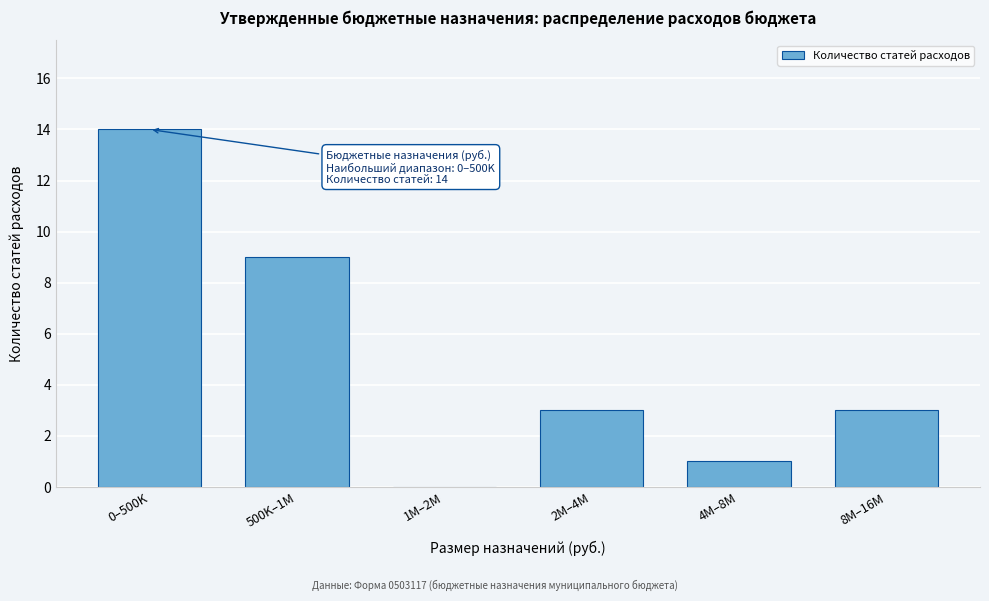

Reading right to left, extract all data points from this chart.

8M–16M=3	4M–8M=1	2M–4M=3	1M–2M=0	500K–1M=9	0–500K=14